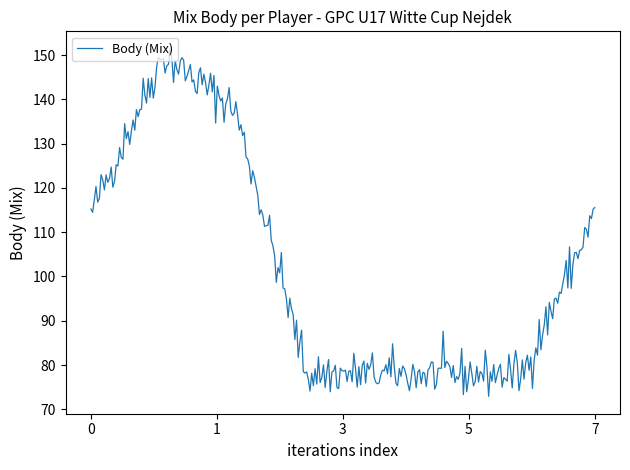

What is the difference between the maximum and minimum values?

78.5